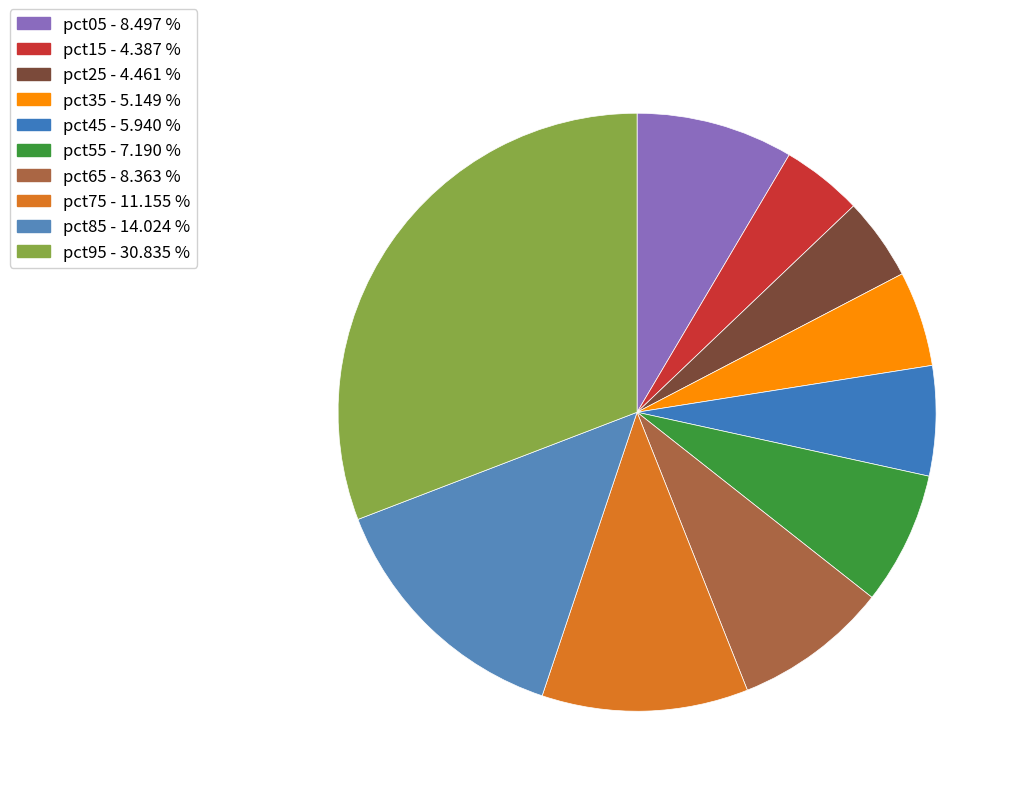

To the nearest percent, what is the difference between the largest and smallest slice percentages?

26%